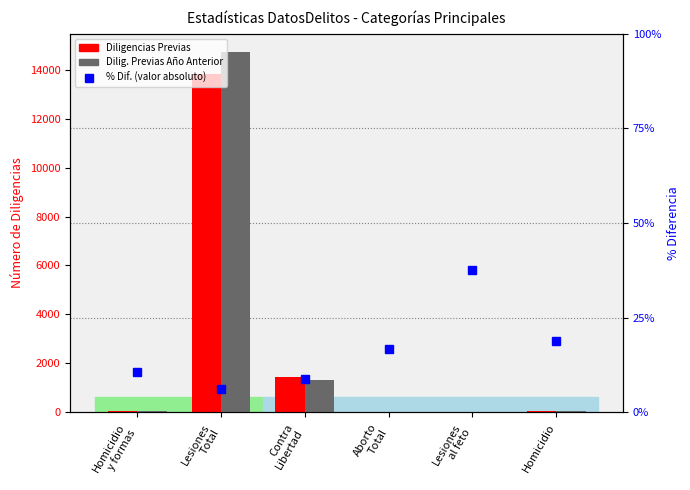

How many categories are shown in the chart?

6